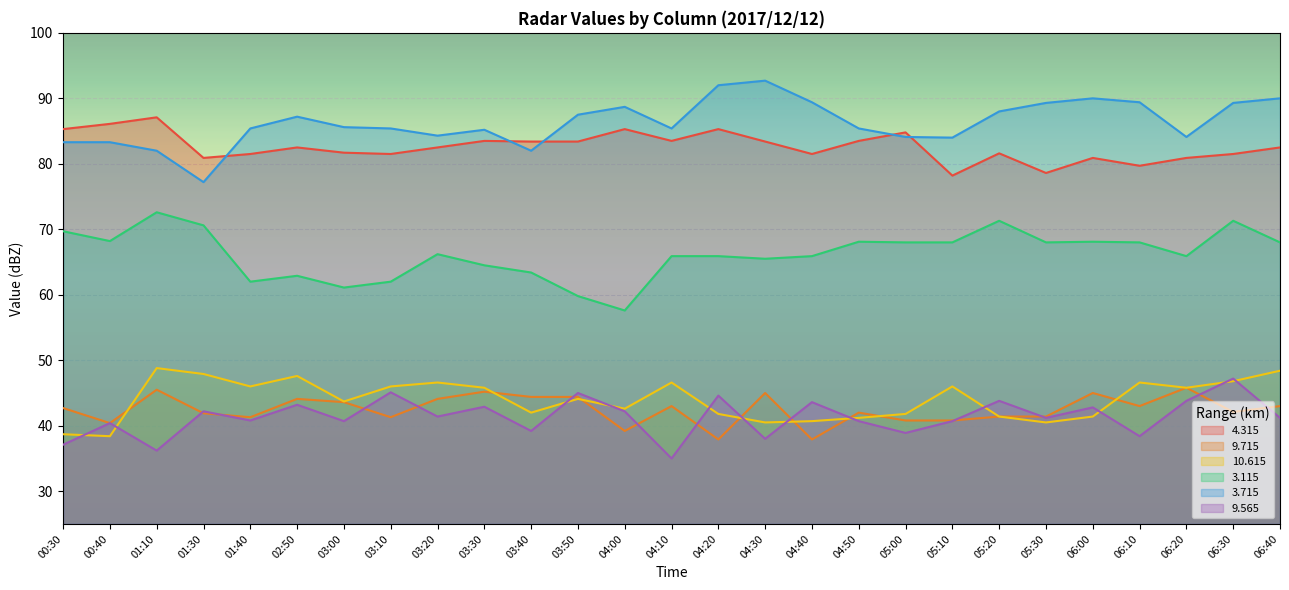

Where is   9.565 nearest to the value 41?

01:40